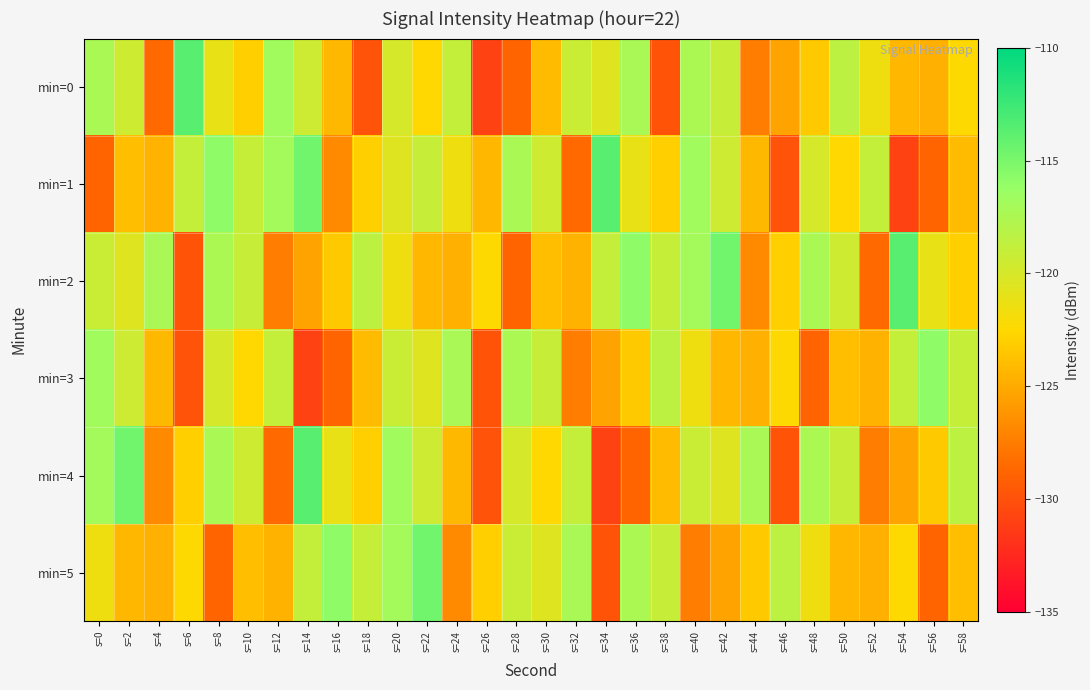

Reading right to left, extract all data points from this chart.

min=0: s=58=-122.4	s=56=-124.7	s=54=-124.3	s=52=-121.5	s=50=-118.4	s=48=-123.3	s=46=-125.4	s=44=-127.5	s=42=-119.0	s=40=-117.4	s=38=-129.8	s=36=-117.2	s=34=-120.5	s=32=-119.2	s=30=-124.1	s=28=-128.8	s=26=-130.9	s=24=-118.9	s=22=-122.5	s=20=-119.9	s=18=-129.9	s=16=-124.2	s=14=-119.4	s=12=-116.8	s=10=-123.0	s=8=-121.1	s=6=-113.6	s=4=-128.5	s=2=-119.4	s=0=-117.4
min=1: s=58=-124.1	s=56=-128.8	s=54=-130.9	s=52=-118.9	s=50=-122.5	s=48=-119.9	s=46=-129.9	s=44=-124.2	s=42=-119.4	s=40=-116.8	s=38=-123.0	s=36=-121.1	s=34=-113.6	s=32=-128.5	s=30=-119.4	s=28=-117.4	s=26=-124.3	s=24=-121.5	s=22=-119.0	s=20=-120.5	s=18=-123.0	s=16=-126.8	s=14=-114.6	s=12=-116.9	s=10=-119.0	s=8=-115.9	s=6=-118.9	s=4=-124.6	s=2=-123.9	s=0=-128.8
min=2: s=58=-123.0	s=56=-121.1	s=54=-113.6	s=52=-128.5	s=50=-119.4	s=48=-117.4	s=46=-123.0	s=44=-126.8	s=42=-114.6	s=40=-116.9	s=38=-119.0	s=36=-115.9	s=34=-118.9	s=32=-124.6	s=30=-123.9	s=28=-128.8	s=26=-122.4	s=24=-124.7	s=22=-124.3	s=20=-121.5	s=18=-118.4	s=16=-123.3	s=14=-125.4	s=12=-127.5	s=10=-119.0	s=8=-117.4	s=6=-129.8	s=4=-117.2	s=2=-120.5	s=0=-119.2
min=3: s=58=-119.0	s=56=-115.9	s=54=-118.9	s=52=-124.6	s=50=-123.9	s=48=-128.8	s=46=-122.4	s=44=-124.7	s=42=-124.3	s=40=-121.5	s=38=-118.4	s=36=-123.3	s=34=-125.4	s=32=-127.5	s=30=-119.0	s=28=-117.4	s=26=-129.8	s=24=-117.2	s=22=-120.5	s=20=-119.2	s=18=-124.1	s=16=-128.8	s=14=-130.9	s=12=-118.9	s=10=-122.5	s=8=-119.9	s=6=-129.9	s=4=-124.2	s=2=-119.4	s=0=-116.8
min=4: s=58=-118.4	s=56=-123.3	s=54=-125.4	s=52=-127.5	s=50=-119.0	s=48=-117.4	s=46=-129.8	s=44=-117.2	s=42=-120.5	s=40=-119.2	s=38=-124.1	s=36=-128.8	s=34=-130.9	s=32=-118.9	s=30=-122.5	s=28=-119.9	s=26=-129.9	s=24=-124.2	s=22=-119.4	s=20=-116.8	s=18=-123.0	s=16=-121.1	s=14=-113.6	s=12=-128.5	s=10=-119.4	s=8=-117.4	s=6=-123.0	s=4=-126.8	s=2=-114.6	s=0=-116.9
min=5: s=58=-123.9	s=56=-128.8	s=54=-122.4	s=52=-124.7	s=50=-124.3	s=48=-121.5	s=46=-118.4	s=44=-123.3	s=42=-125.4	s=40=-127.5	s=38=-119.0	s=36=-117.4	s=34=-129.8	s=32=-117.2	s=30=-120.5	s=28=-119.2	s=26=-123.0	s=24=-126.8	s=22=-114.6	s=20=-116.9	s=18=-119.0	s=16=-115.9	s=14=-118.9	s=12=-124.6	s=10=-123.9	s=8=-128.8	s=6=-122.4	s=4=-124.7	s=2=-124.3	s=0=-121.5